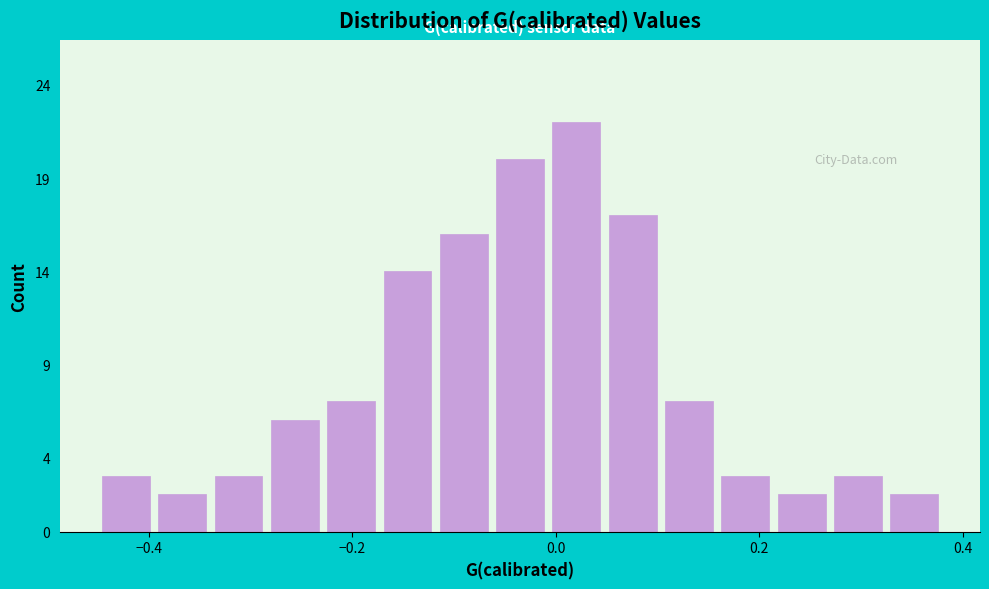

Read against the x-axis, roughly where is the centre of the tallest bar?

0.02